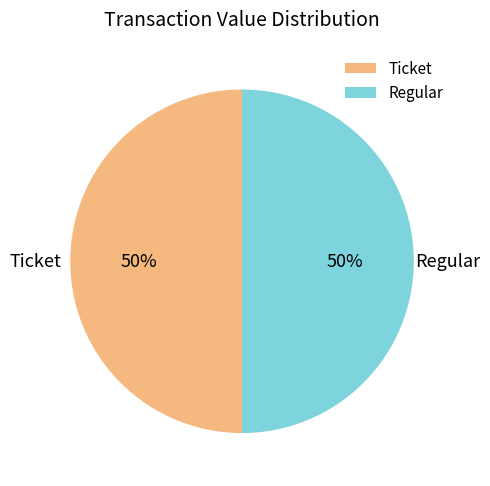

To the nearest percent, what is the combined percentage of Ticket and Regular?

100%